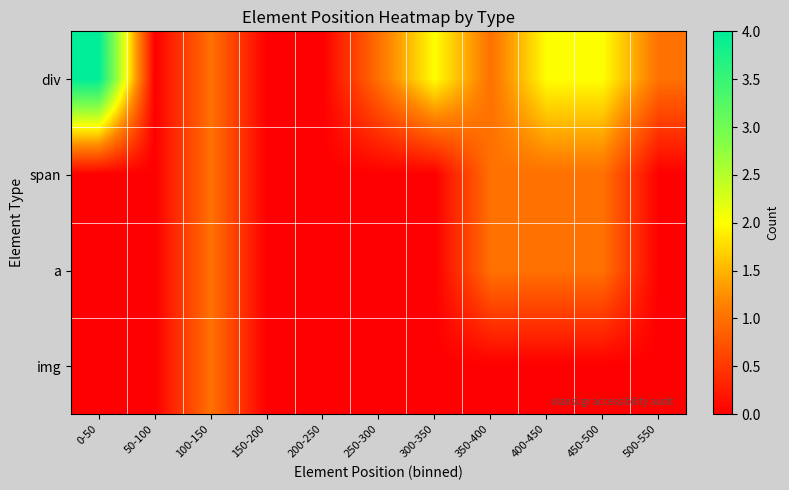

How many categories are shown in the chart?

11